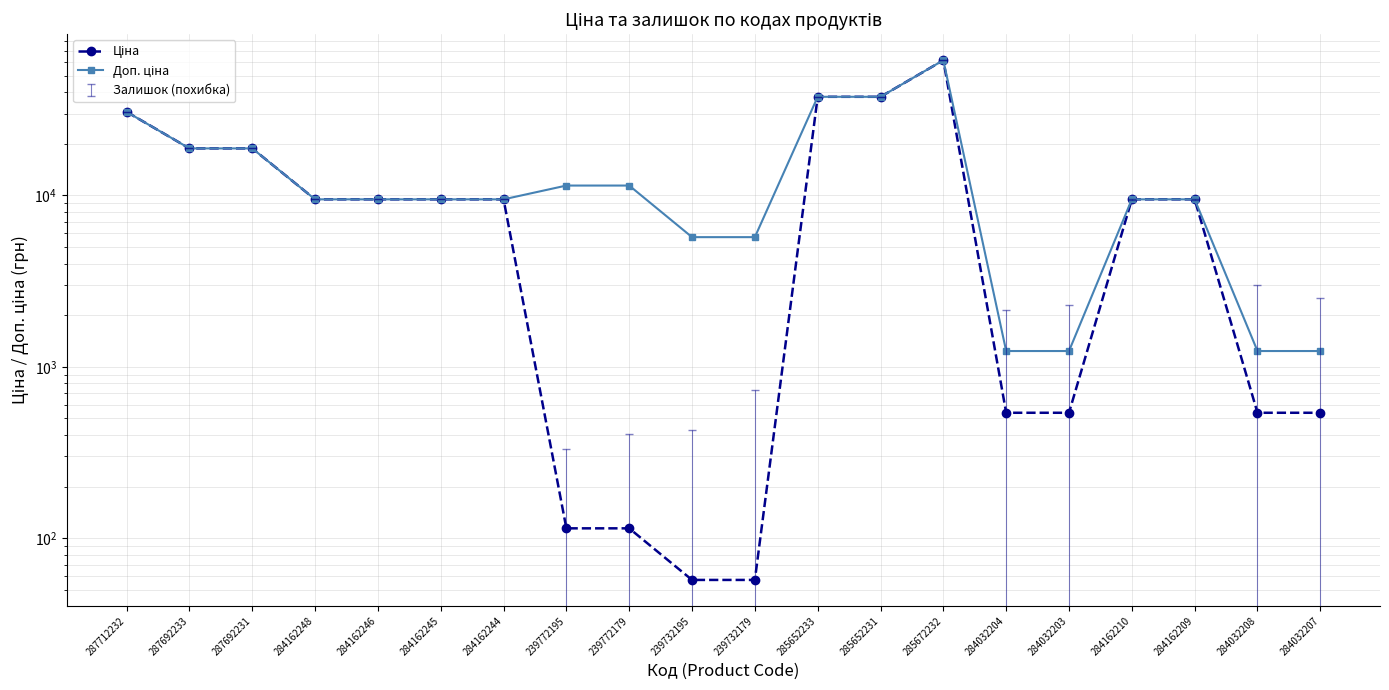

What is the value of the Ціна point at the 11th from the left?

57.0